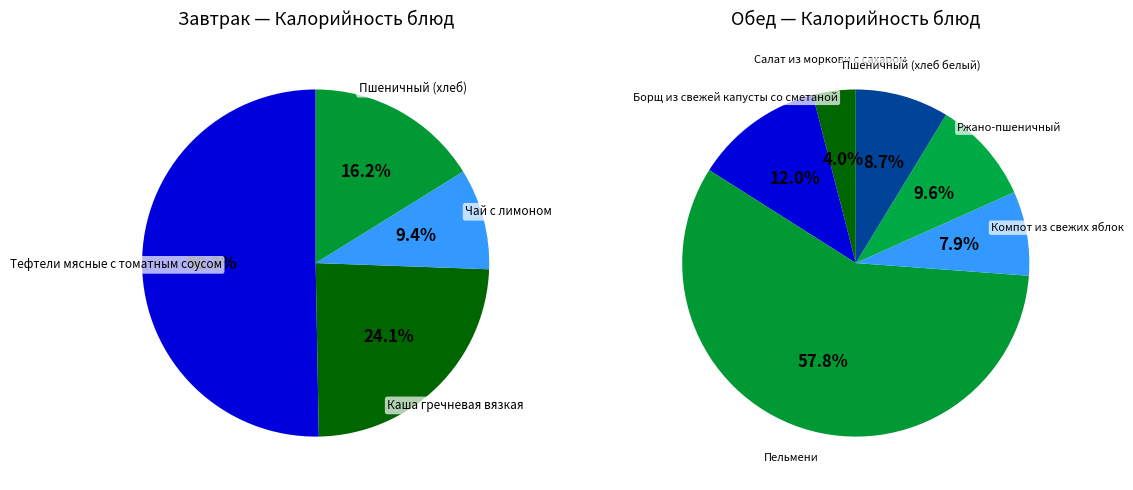

What is the smallest slice in the pie chart?

Салат из моркови с сахаром